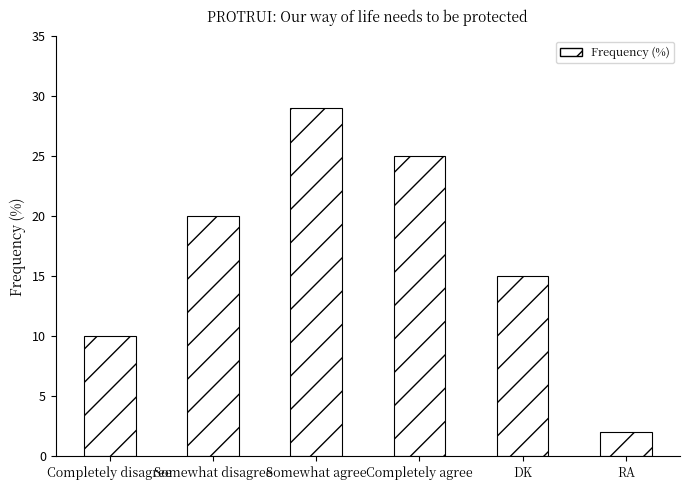

What is the sum of the values at Somewhat disagree and Somewhat agree?

49